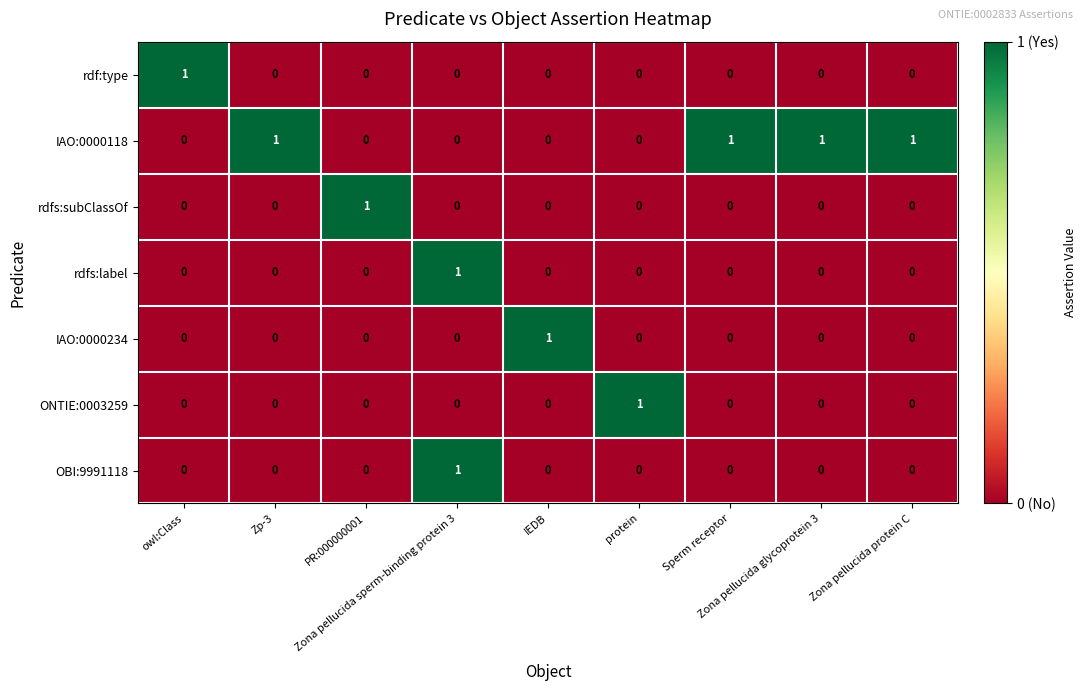

What is the sum of all IAO:0000118 values?

4